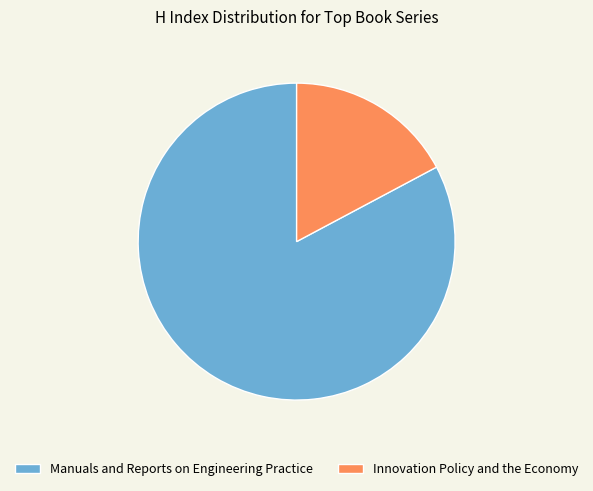

Does Manuals and Reports on Engineering Practice represent more than half of the total?

Yes